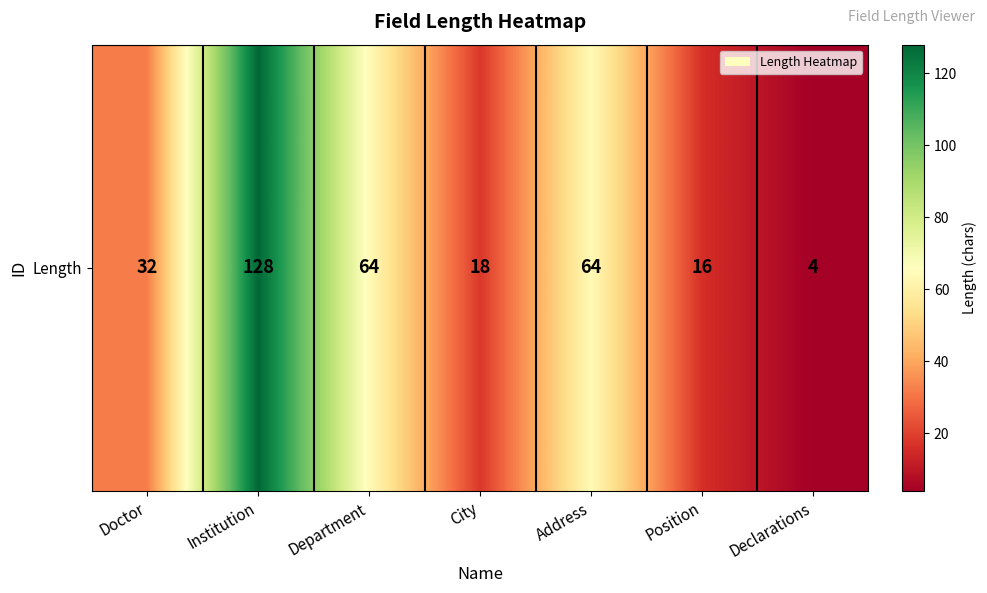

What is the minimum value shown in the chart?

4